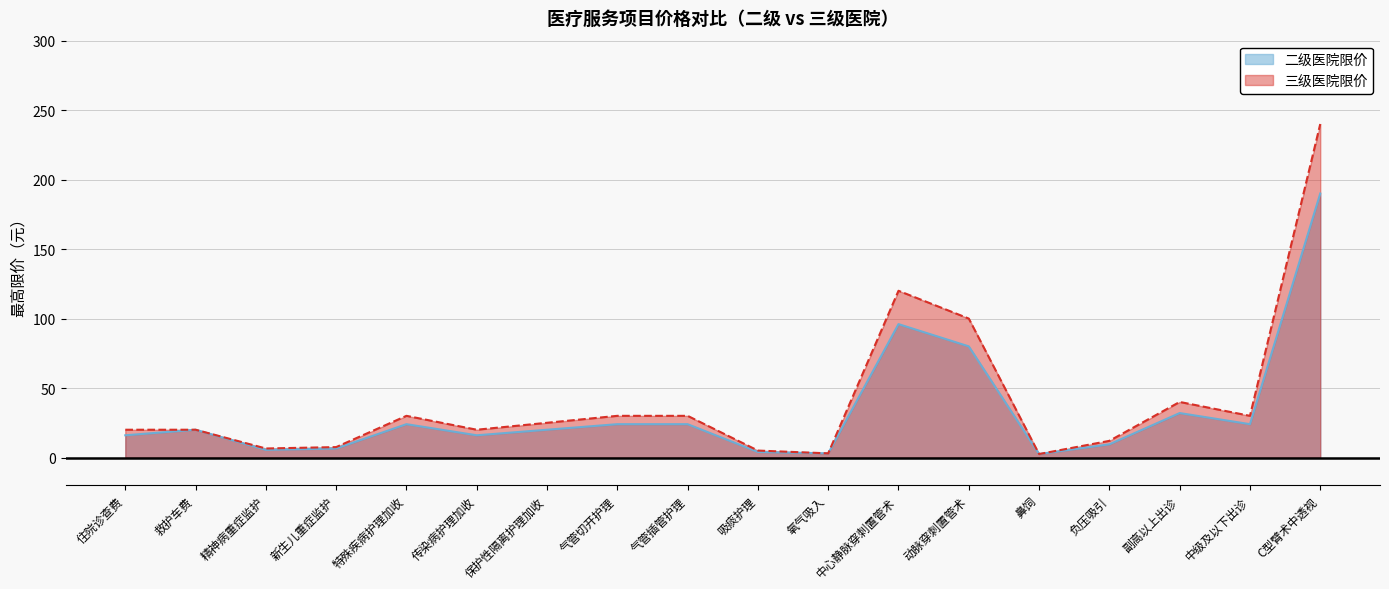

Between 氧气吸入 and 保护性隔离护理加收, which is larger?

保护性隔离护理加收